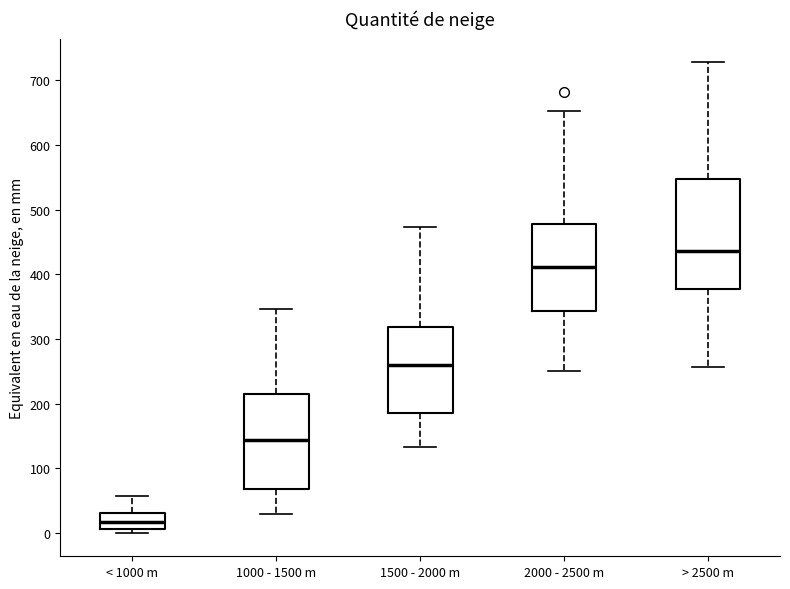

Where is the upper edge of the box for < 1000 m on the y-axis? The values are not printed on the chart, so give them approximately, as read against the axis.

30